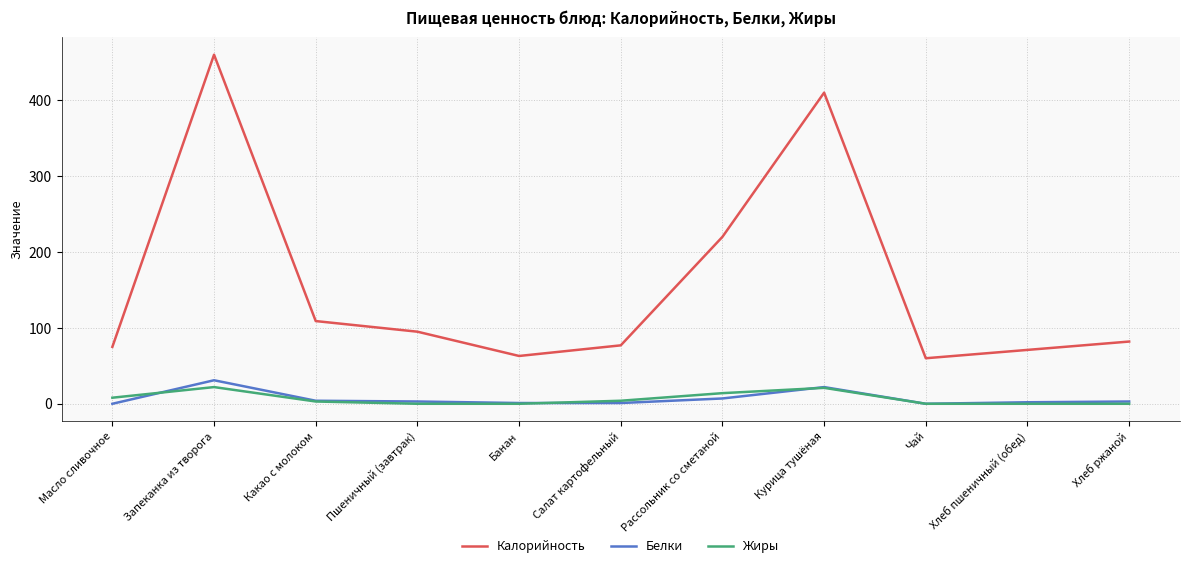

What value does the Калорийность series have at Рассольник со сметаной, to the nearest 5?

220